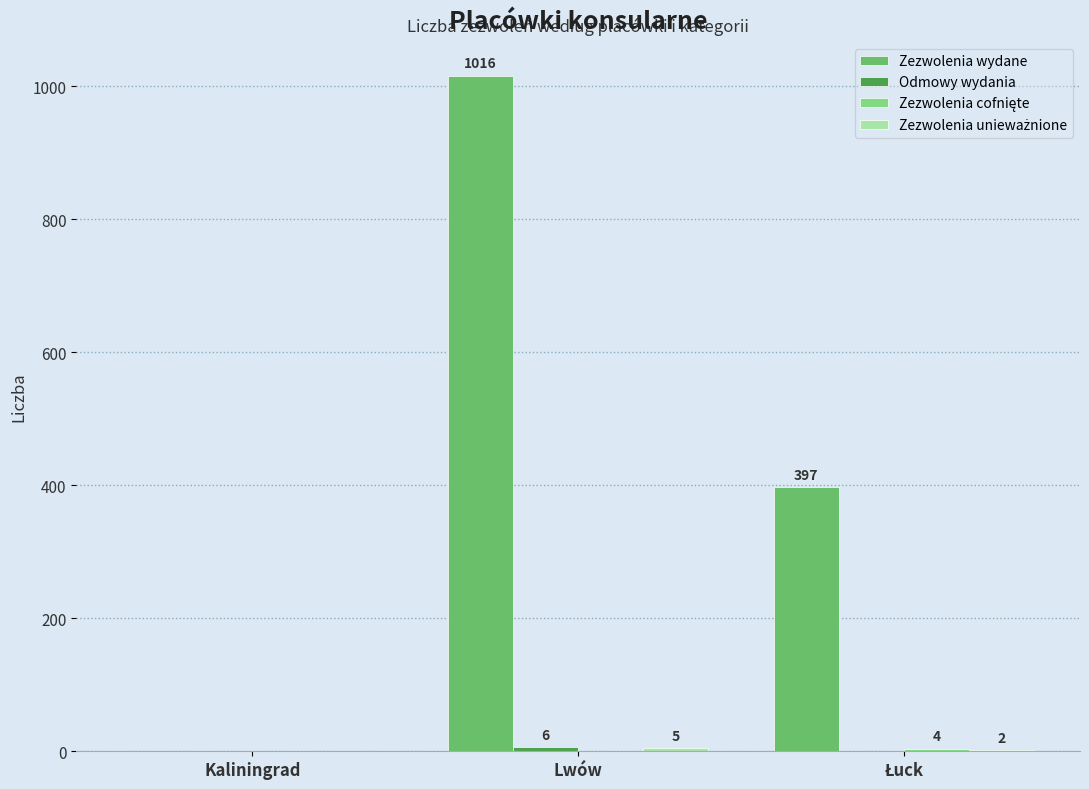

The value of Zezwolenia wydane at Kaliningrad is 0. True or false?

True